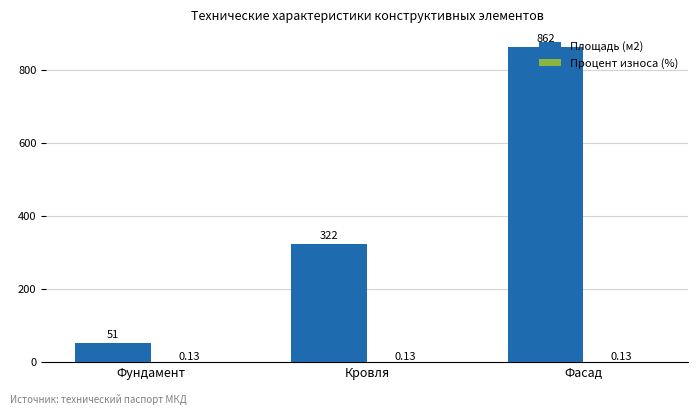

Are the bars horizontal?

No